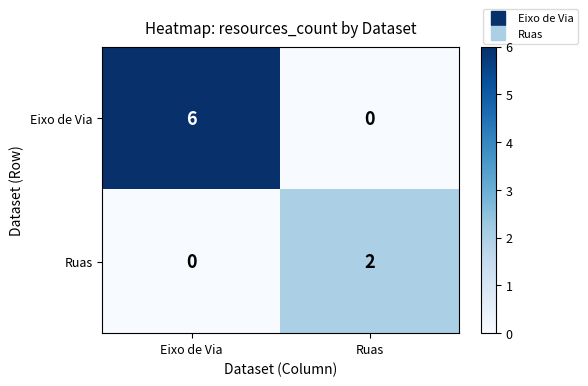

What is the sum of the Eixo de Via values at Ruas and Eixo de Via?

6